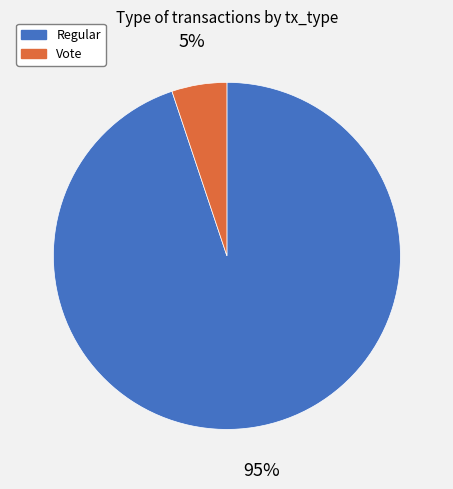

Count the number of slices in the pie.

2